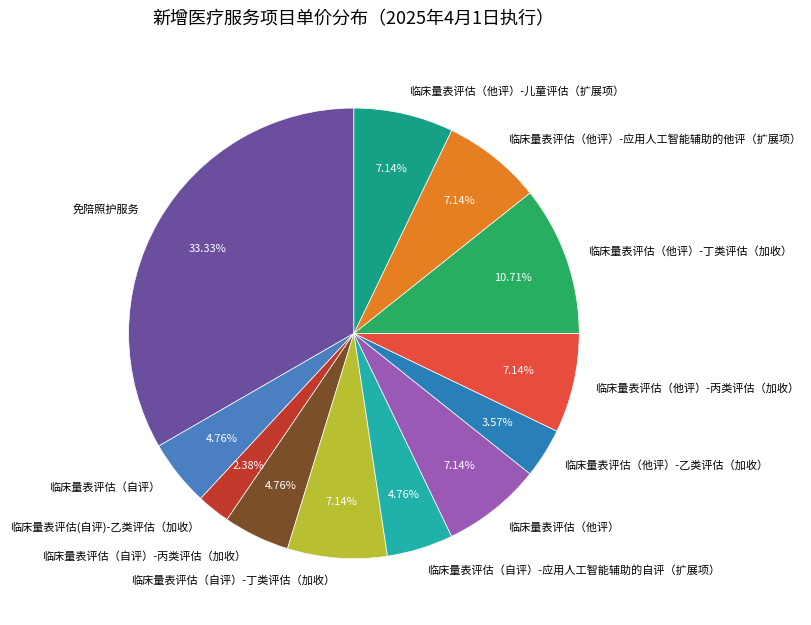

Is there a majority slice in this chart?

No